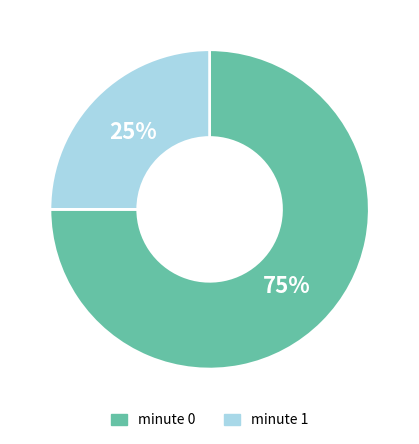

Is the sum of minute 0 and minute 1 greater than half?

Yes